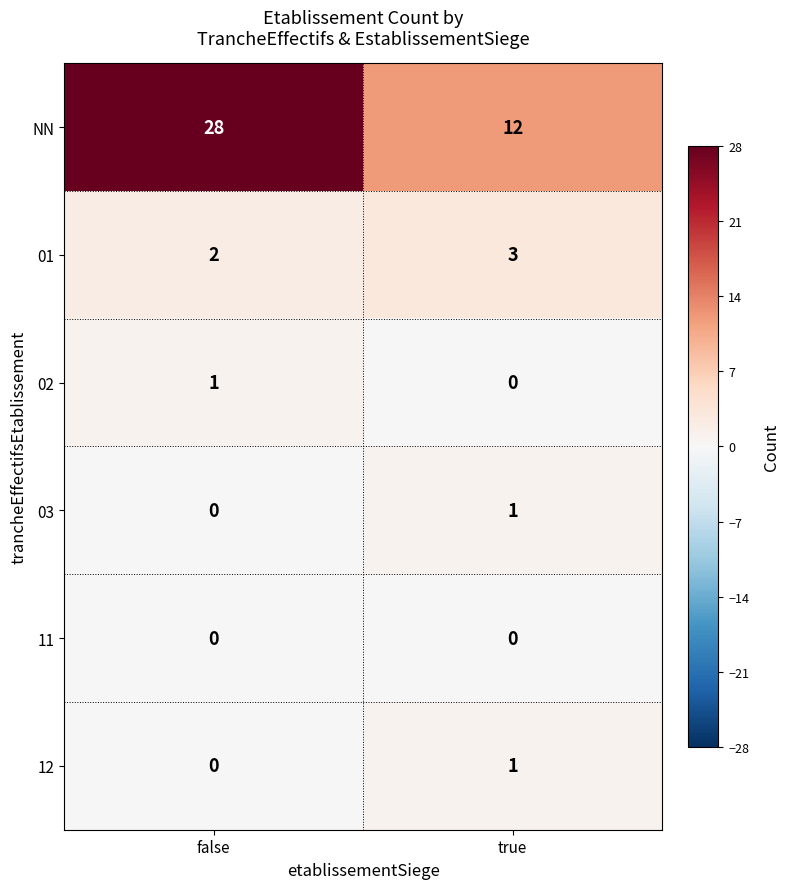

Which series has the widest spread of values?

NN